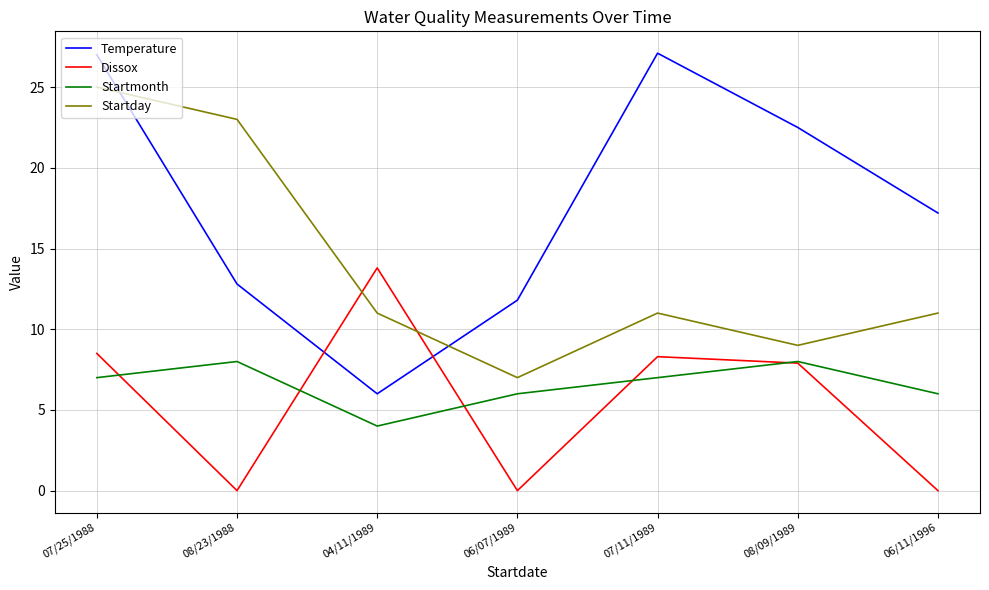

What are all the series names shown in the legend?

Temperature, Dissox, Startmonth, Startday